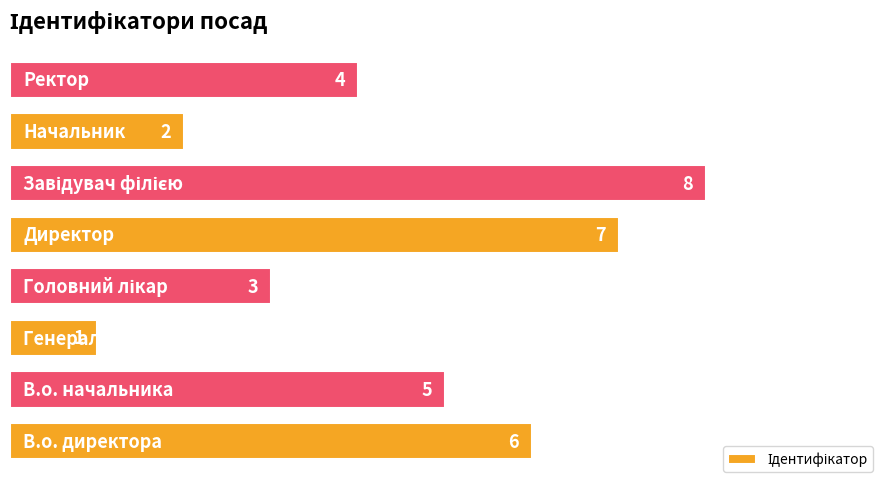

What is the smallest value displayed?

1